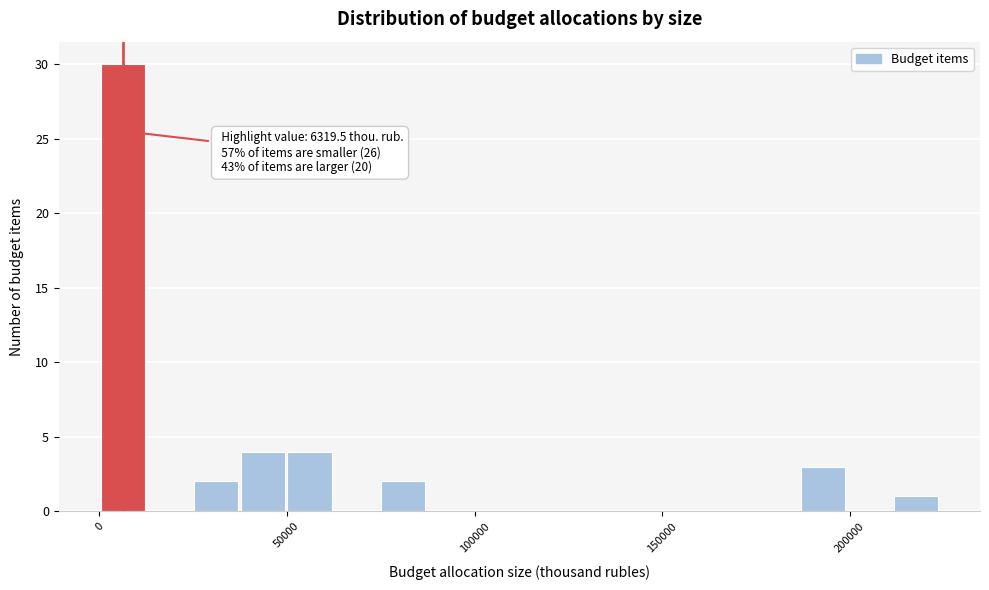

Read against the x-axis, roughly where is the centre of the tallest bar?

5000